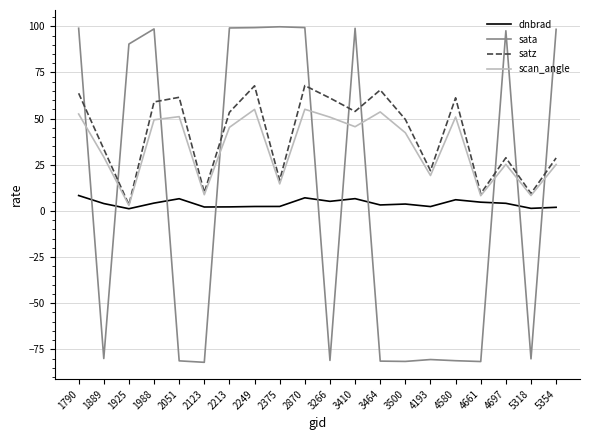

What is the lowest value of the sata series?

-82.0